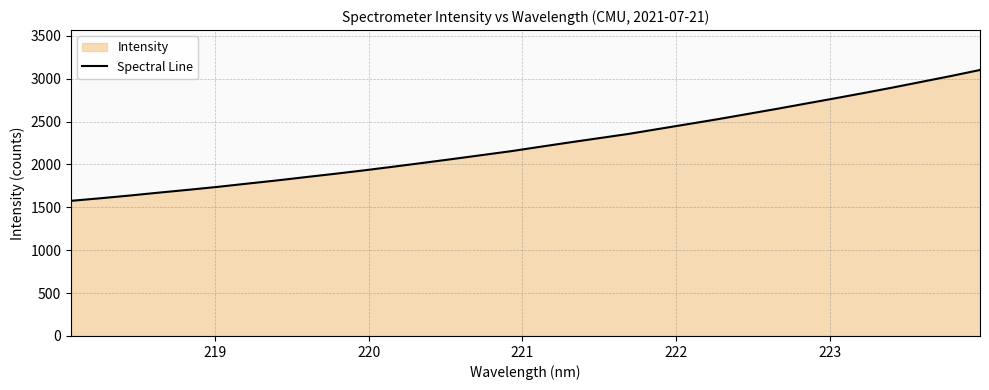

What is the difference between the maximum and minimum values?

1526.2